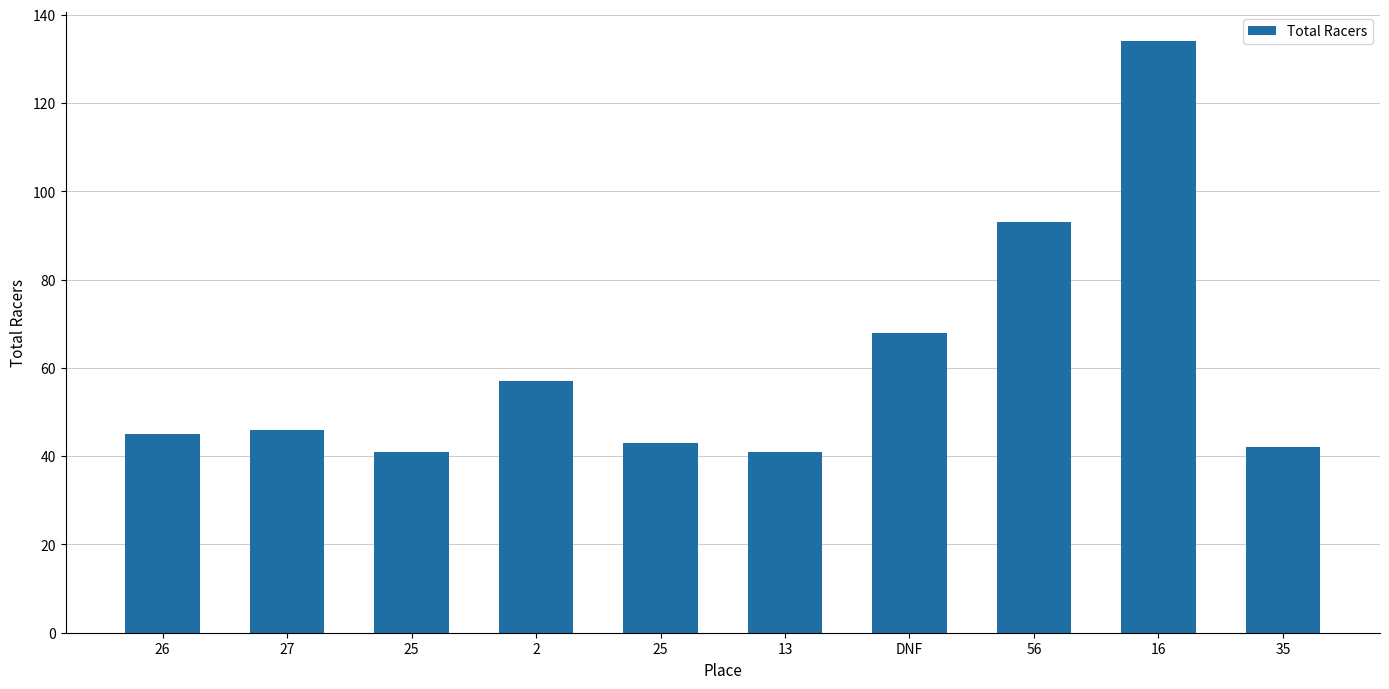

Are the bars grouped side by side (vs. stacked)?

No